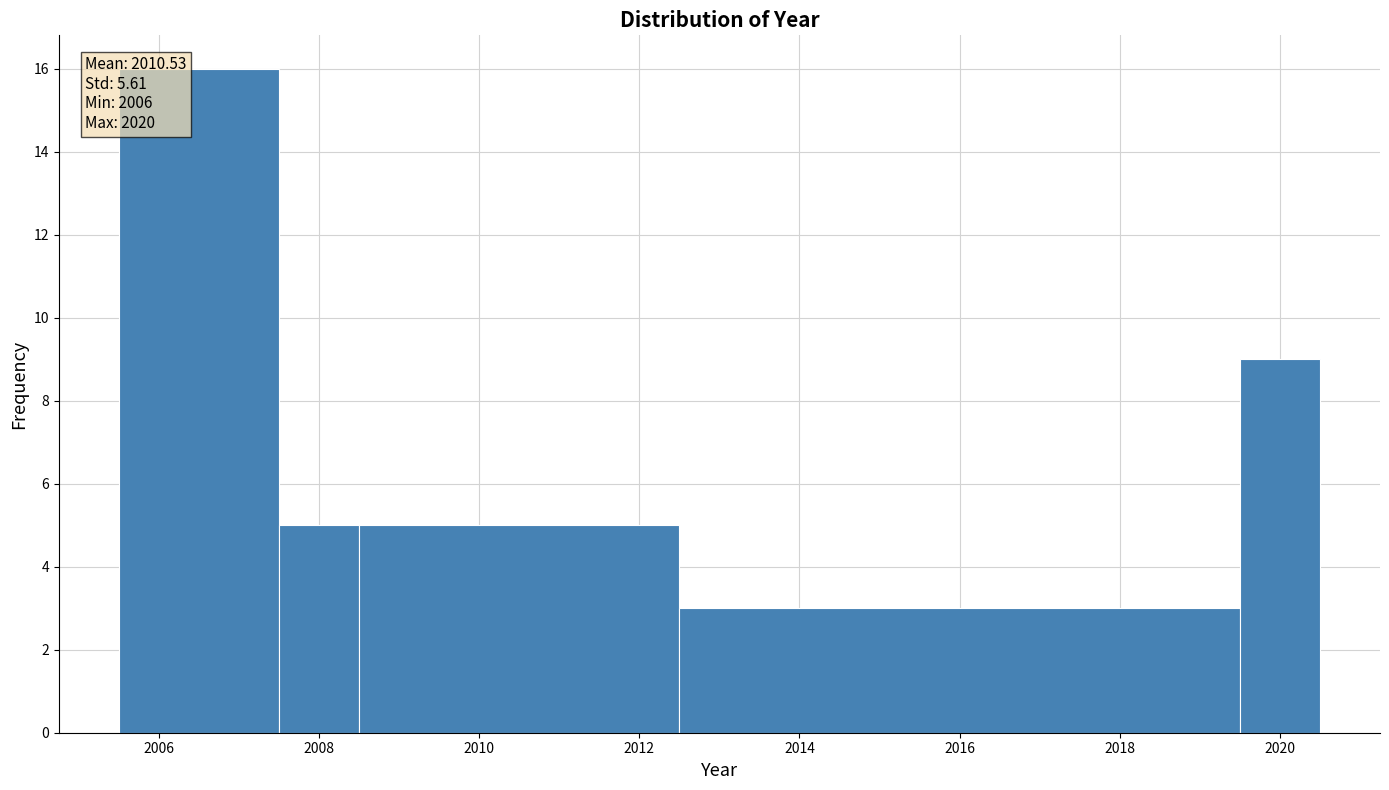

Over which range of the x-axis is the bar tallest?

2005.5 to 2007.5